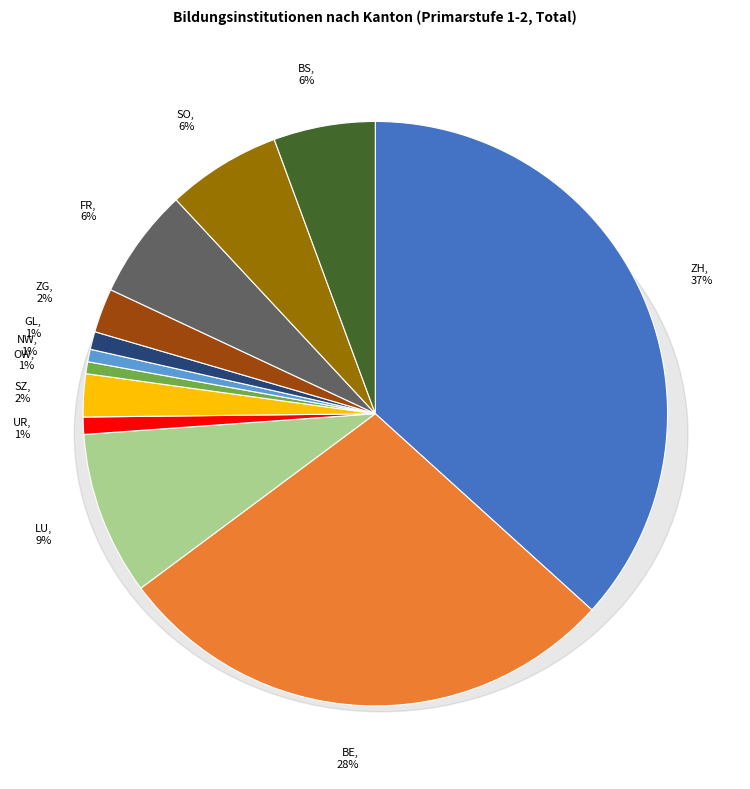

What percentage is the UR slice, to the nearest percent?

1%